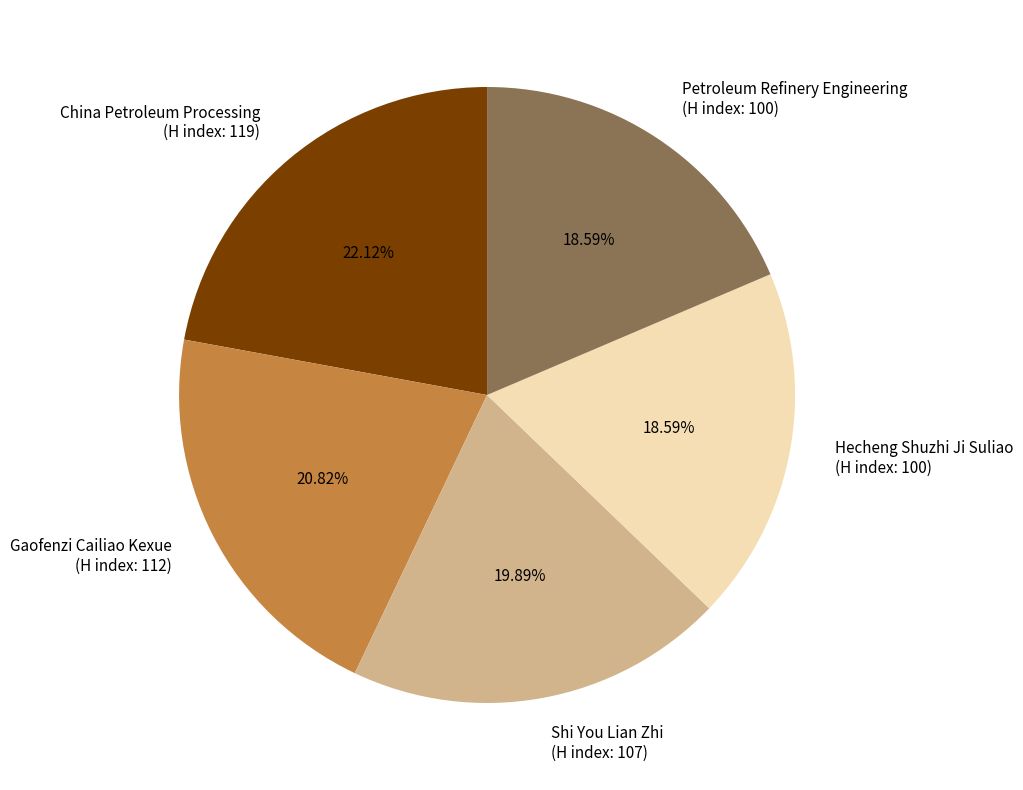

Combined, do Gaofenzi Cailiao Kexue (H index: 112) and Hecheng Shuzhi Ji Suliao (H index: 100) account for over 50%?

No